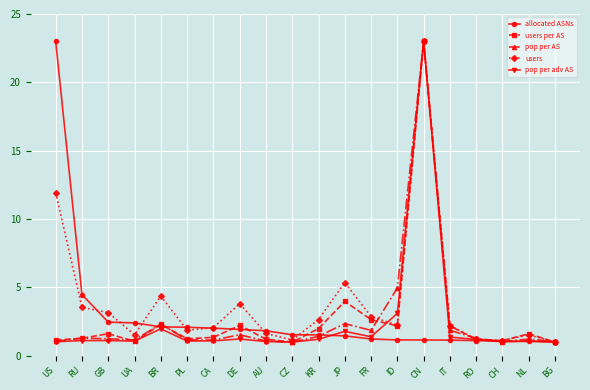

True or false: users and pop per adv AS intersect in this chart.

True